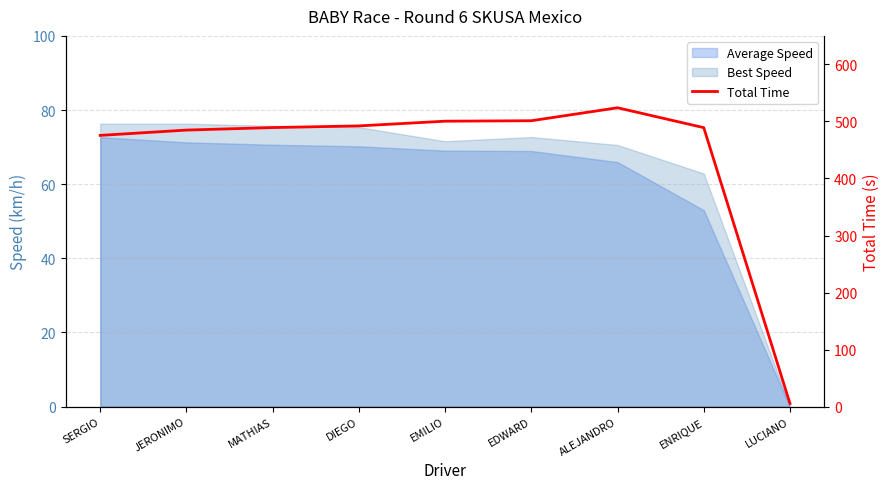

Reading left to right, what are all the values shown in this chart?

SERGIO=475.6	JERONIMO=484.8	MATHIAS=489.3	DIEGO=492.2	EMILIO=500.4	EDWARD=501.2	ALEJANDRO=524.0	ENRIQUE=489.1	LUCIANO=5.4